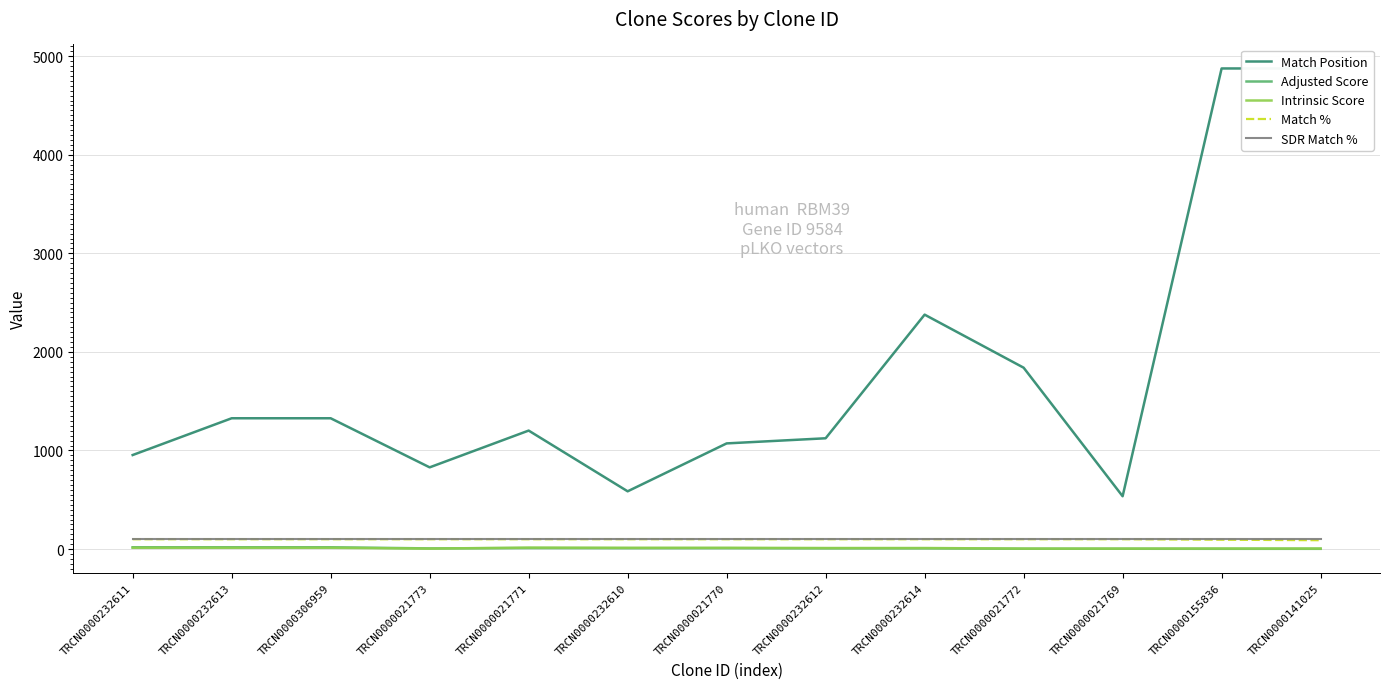

What is the difference between the maximum and minimum values in the Adjusted Score series?

15.7